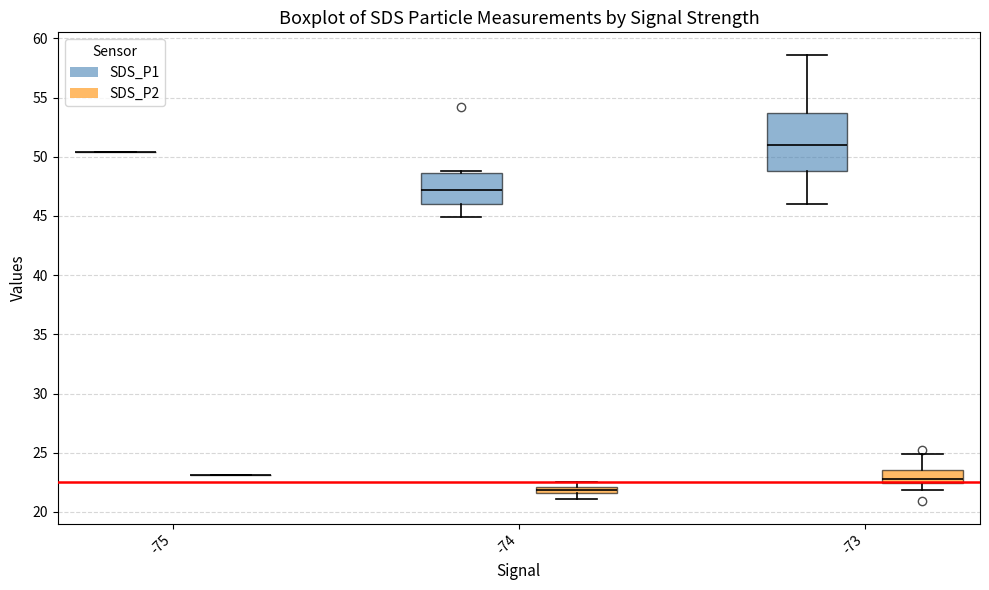

Which box is the tallest, from its lower edge to its upper edge?

-73 (SDS_P1)